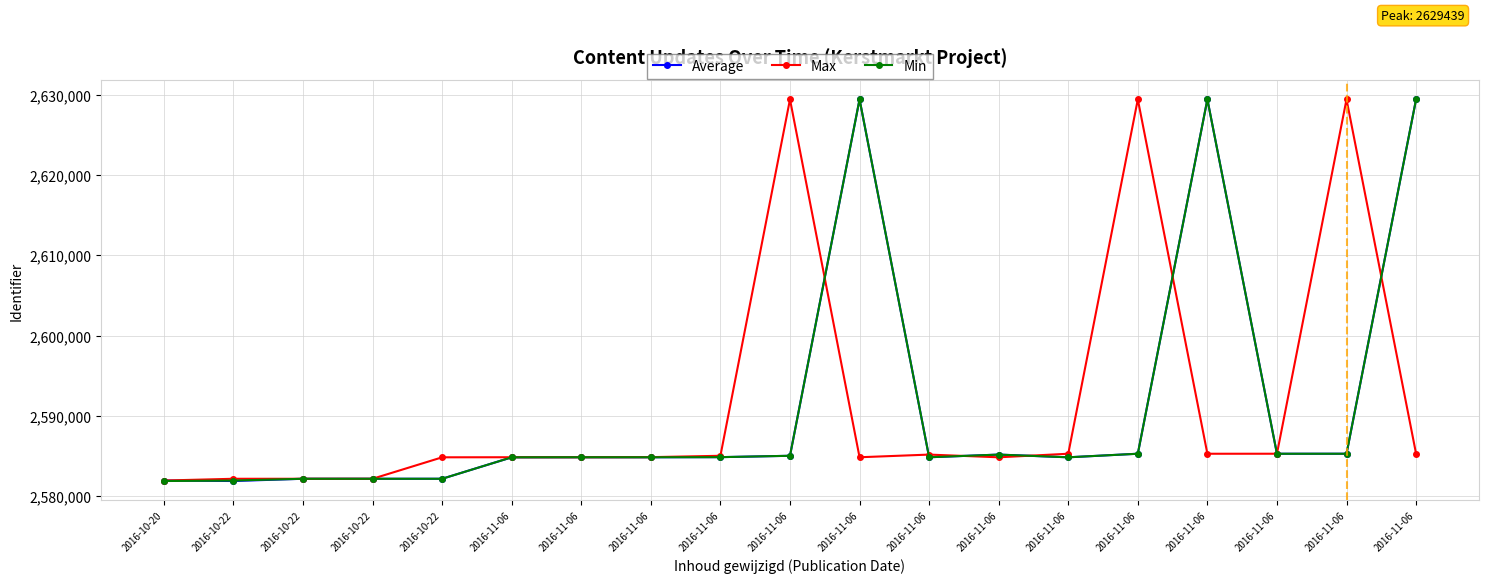

What are all the series names shown in the legend?

Average, Max, Min